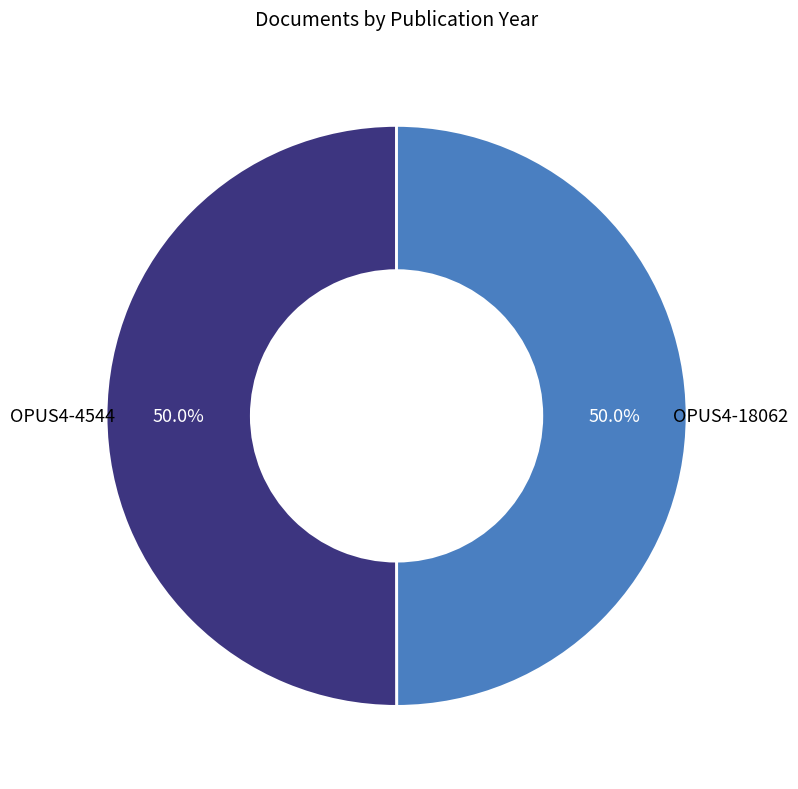

How many slices are in this pie chart?

2